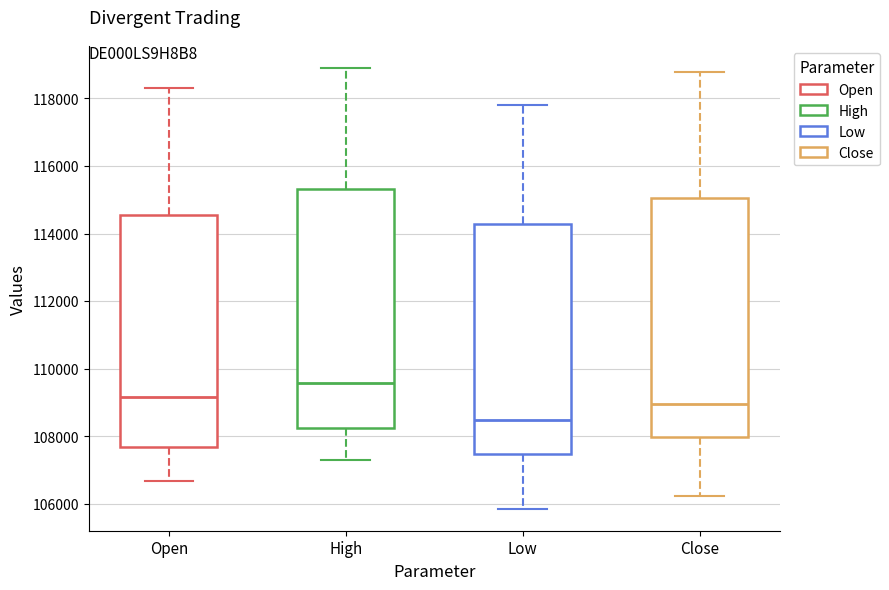

Reading left to right, transcribe this box plot: for each box, give where its median line is, the range the box spans, and where its two whiskers end, as read against the y-axis. The values are not printed on the chart, so give them approximately, as read against the axis.

Open: median 109200, box 107600 to 114600, whiskers 106600 to 118400
High: median 109600, box 108200 to 115400, whiskers 107200 to 118800
Low: median 108400, box 107400 to 114200, whiskers 105800 to 117800
Close: median 109000, box 108000 to 115000, whiskers 106200 to 118800